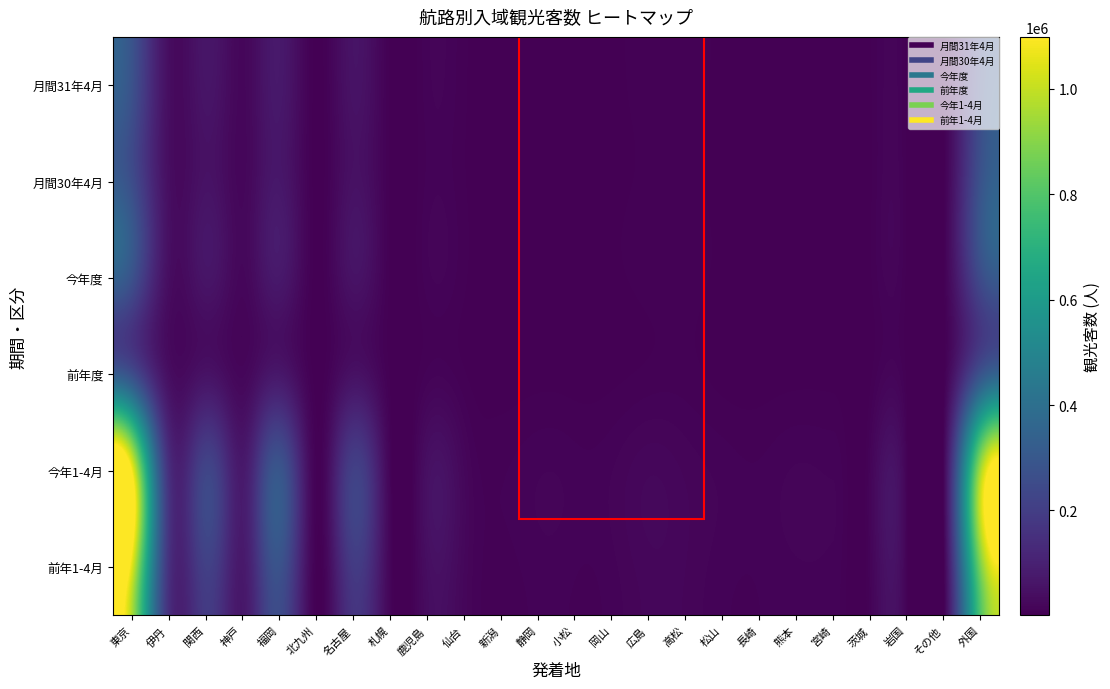

What is the total value across all series at 熊本?

40300